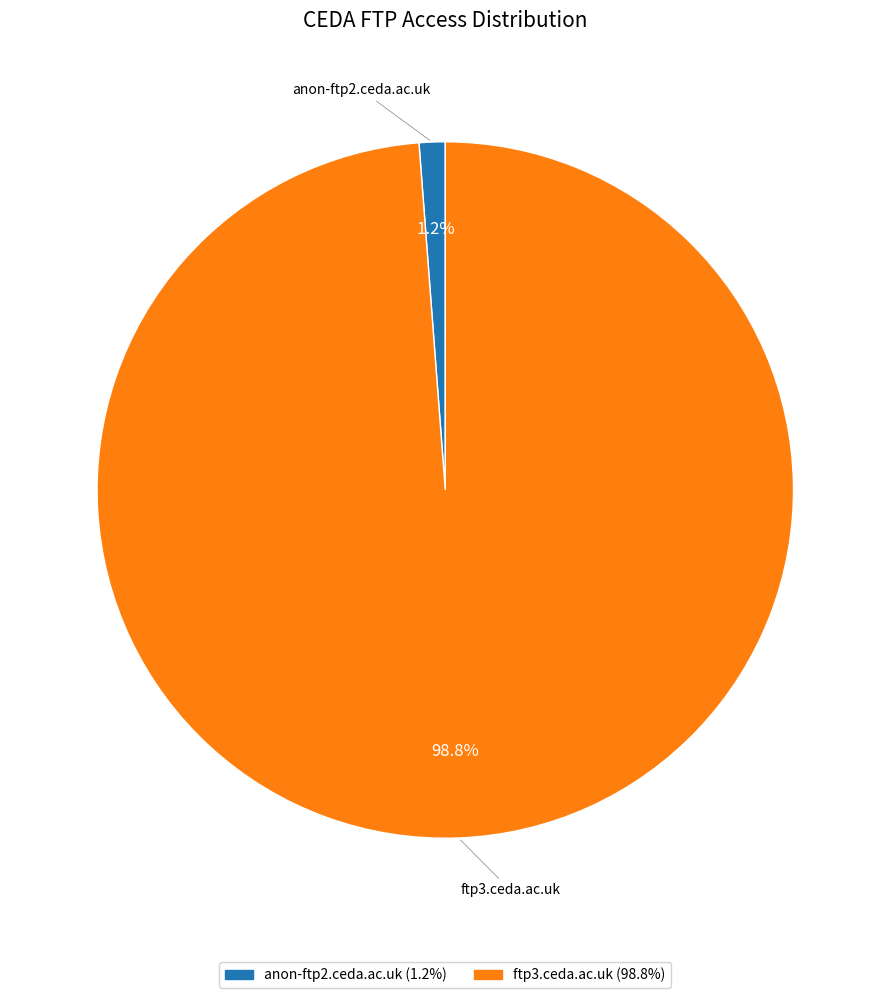

How many segments does this pie chart have?

2